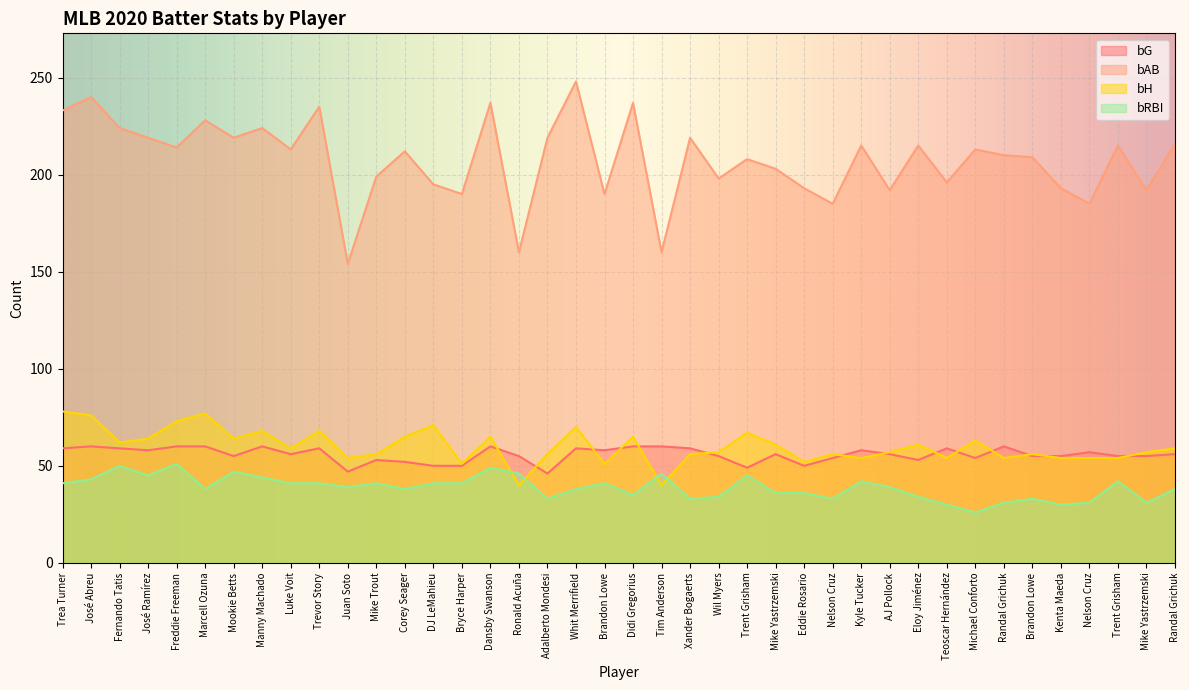

What is the sum of the bG values at José Abreu and Xander Bogaerts?

119